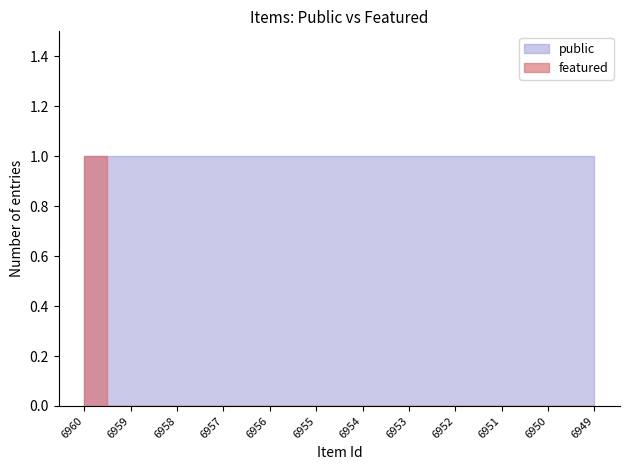

Reading left to right, extract all data points from this chart.

public: 1	1	1	1	1	1	1	1	1	1	1	1
featured: 1	0	0	0	0	0	0	0	0	0	0	0